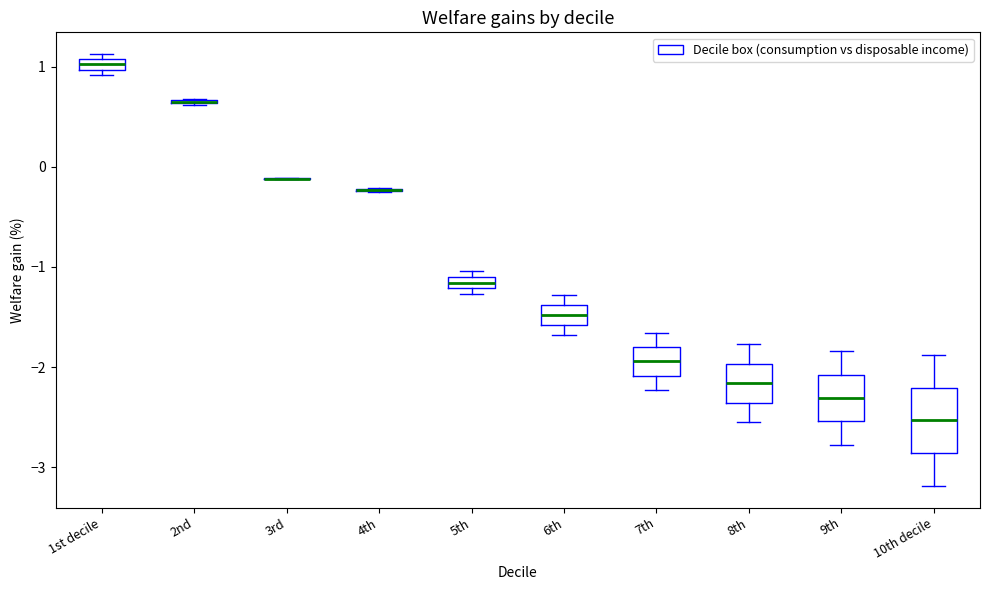

Which box is the tallest, from its lower edge to its upper edge?

10th decile